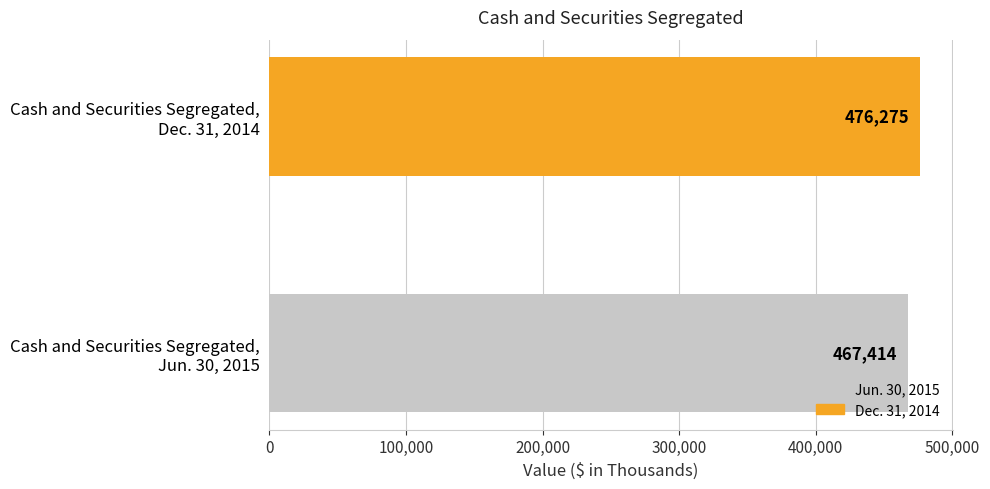

What is the sum of all values?

943689